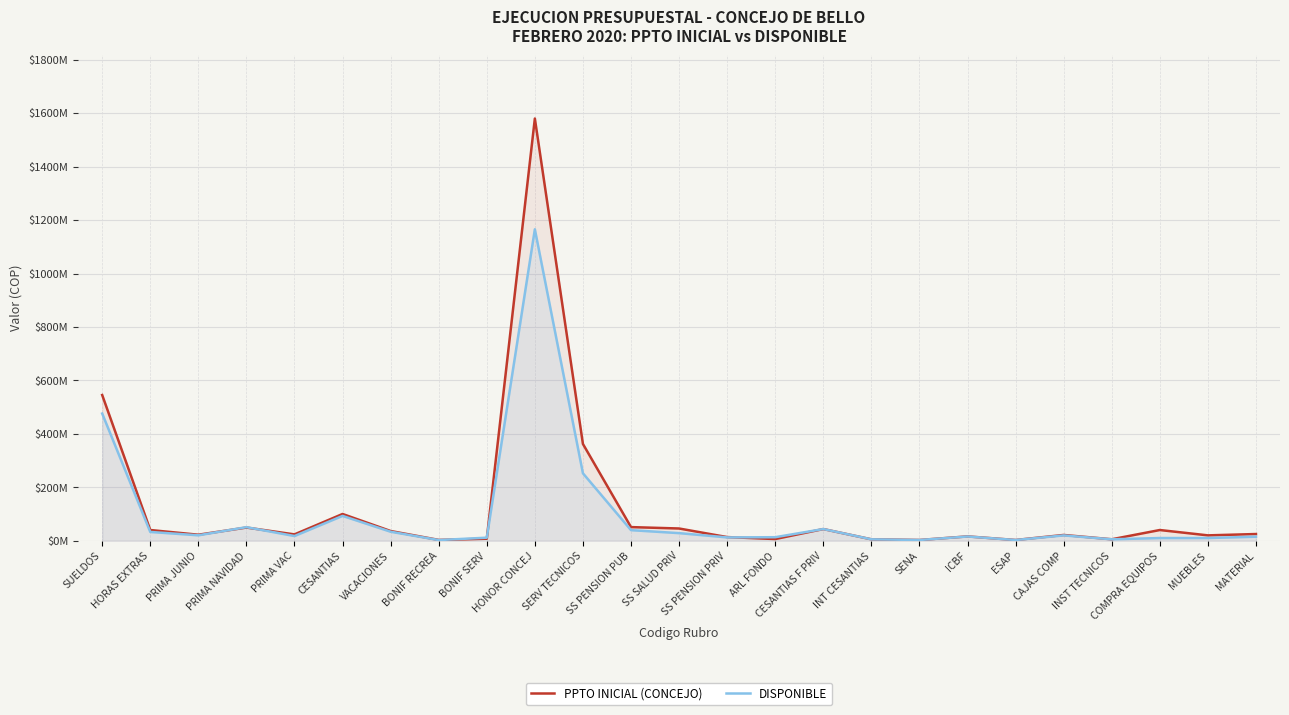

At which category does DISPONIBLE reach its first local valley?

PRIMA JUNIO